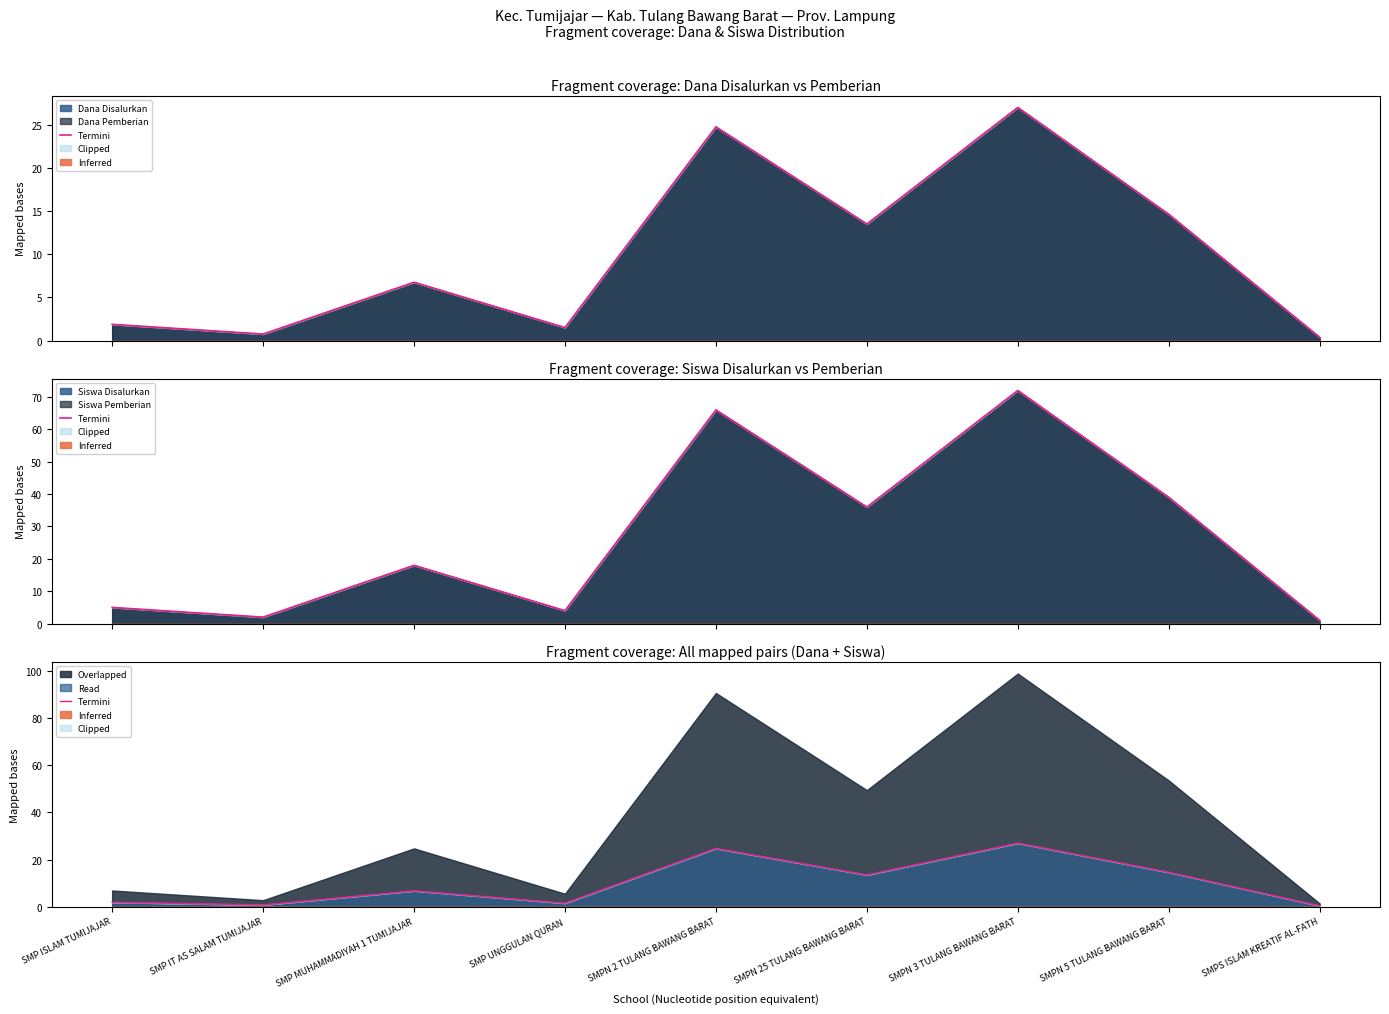

What is the ratio of the value at SMPN 3 TULANG BAWANG BARAT to the value at SMPN 5 TULANG BAWANG BARAT?

1.8